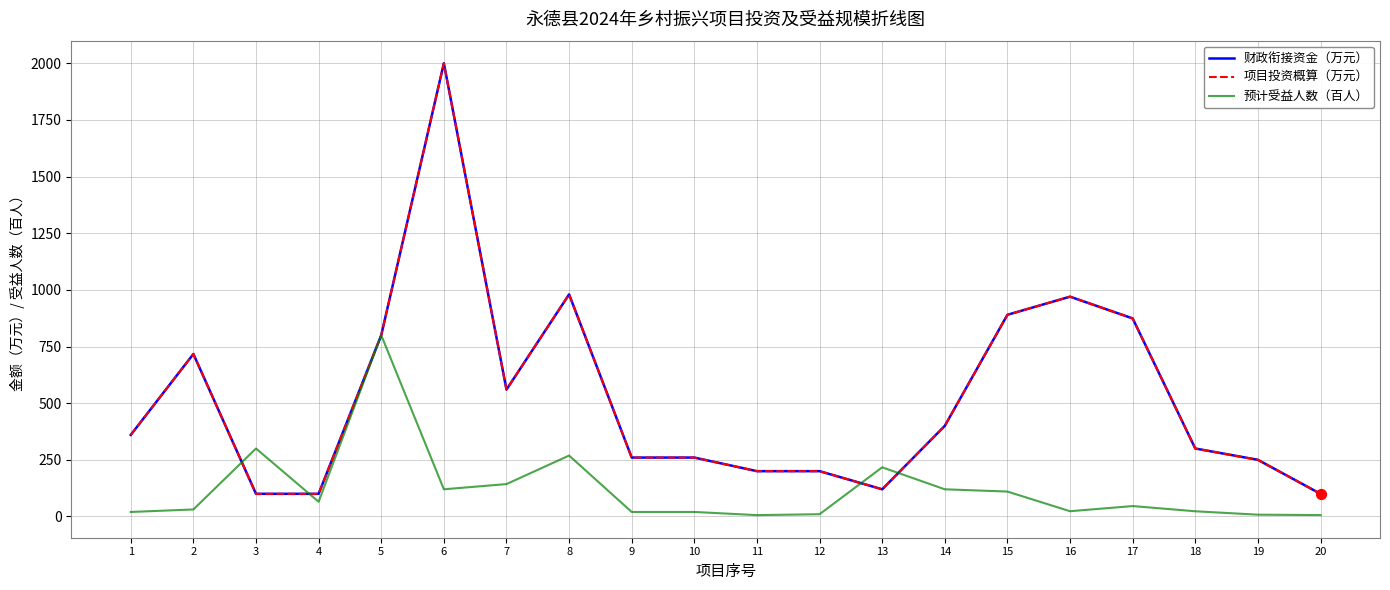

Does the chart have visible grid lines?

Yes